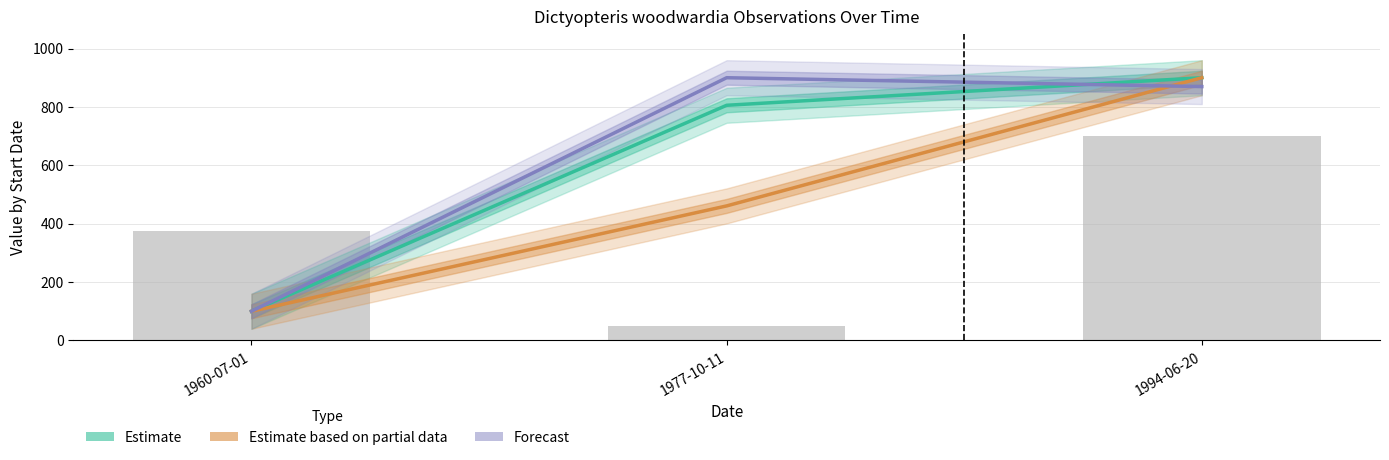

List the series in order of their overall mean, highest first.

Forecast, Estimate, Estimate based on partial data